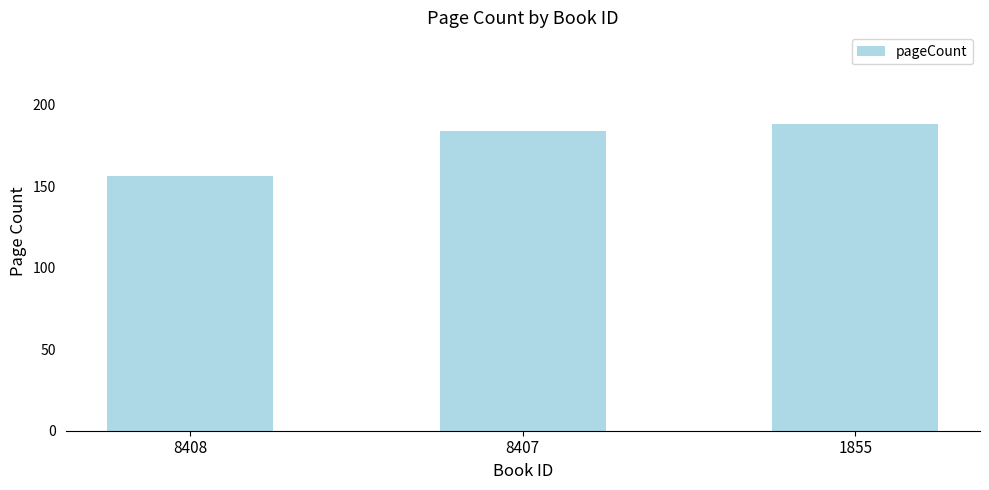

How many values are below 184?

1